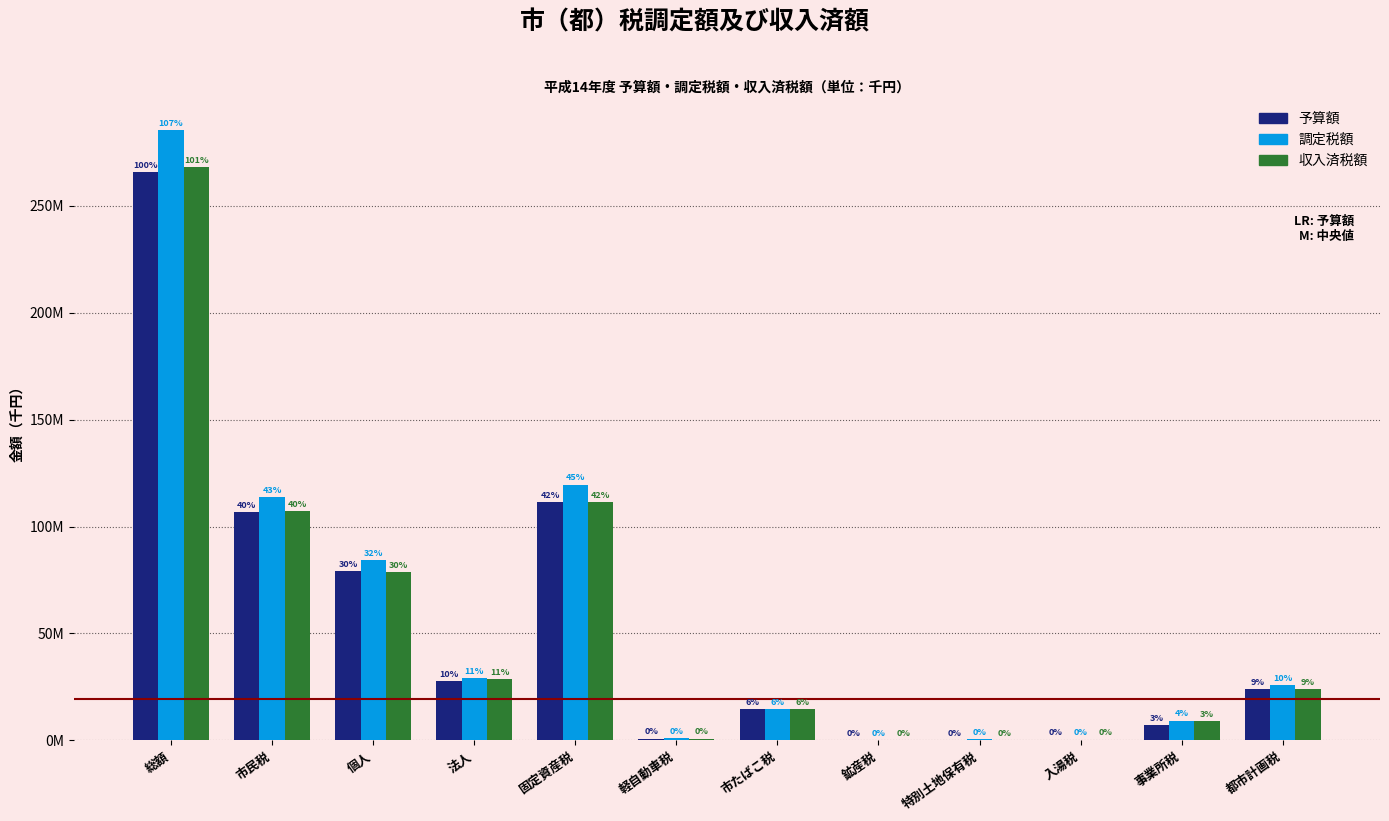

What are all the series names shown in the legend?

予算額, 調定税額, 収入済税額